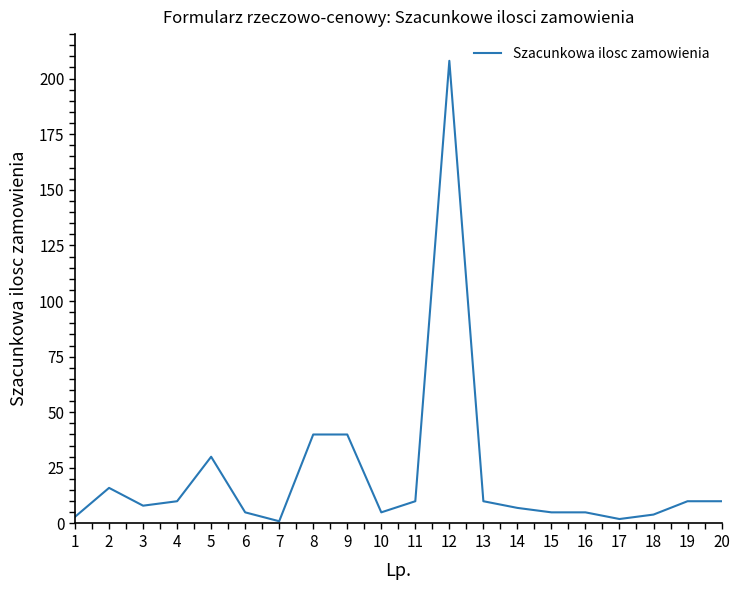

At which category does the data reach its first local peak?

2